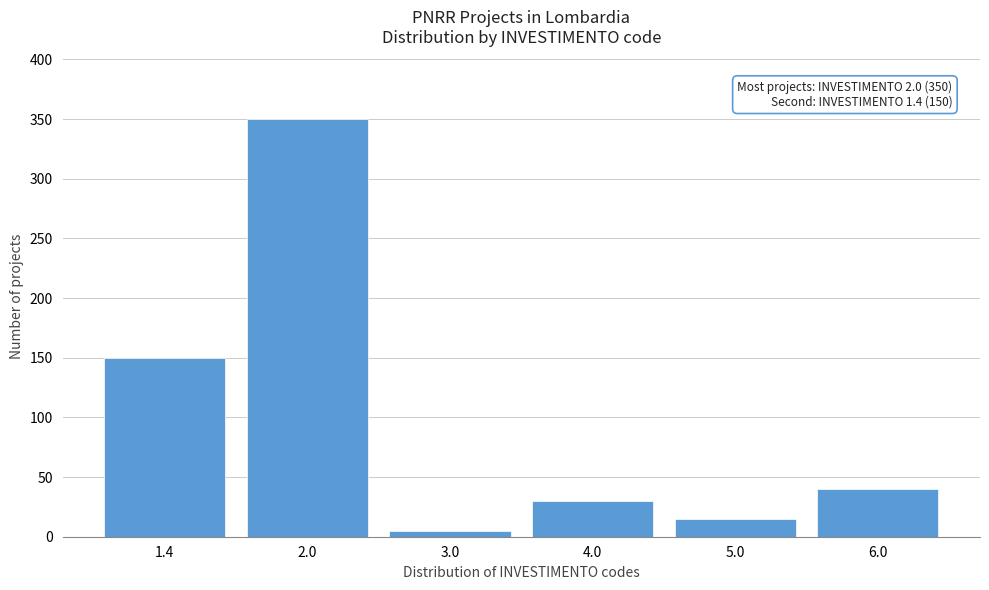

Reading right to left, list all the values displayed in this chart.

6.0=40	5.0=15	4.0=30	3.0=5	2.0=350	1.4=150